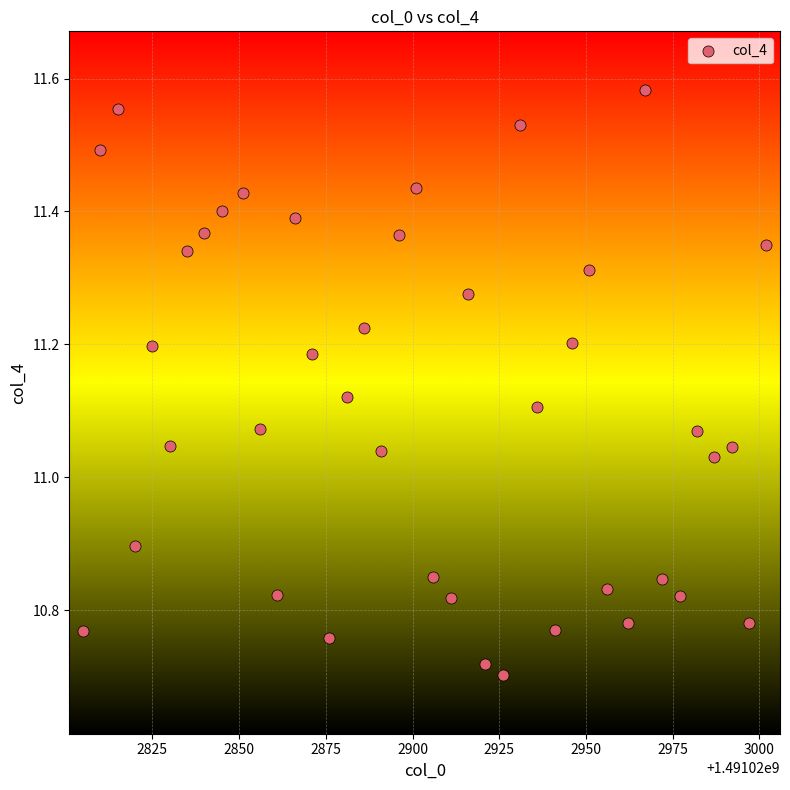

What is the range of X values (max minus min)?

197.0